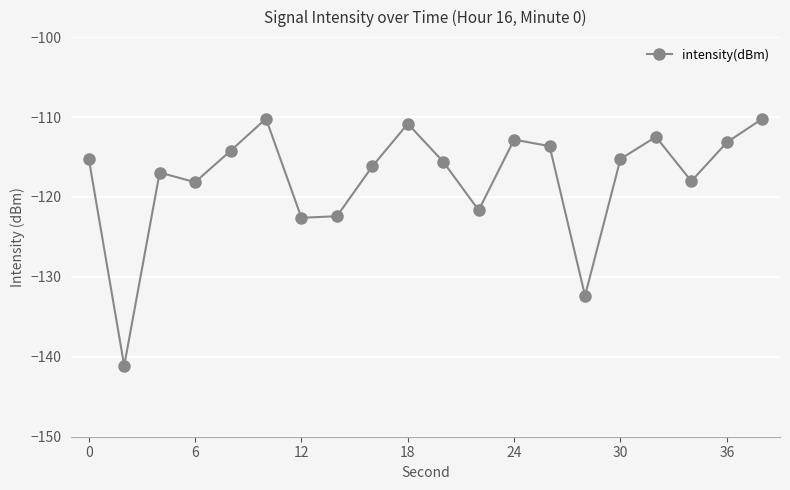

What is the sum of all values?

-2353.1